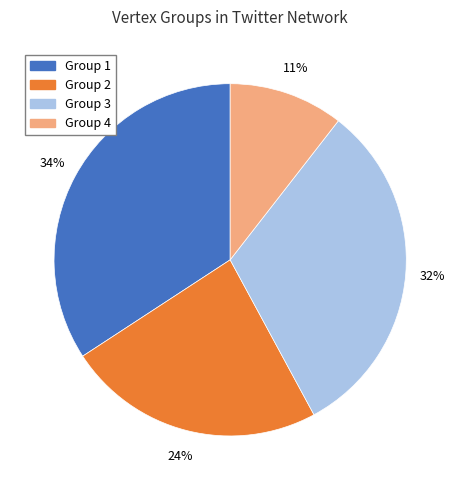

Combined, do Group 3 and Group 2 account for over 50%?

Yes